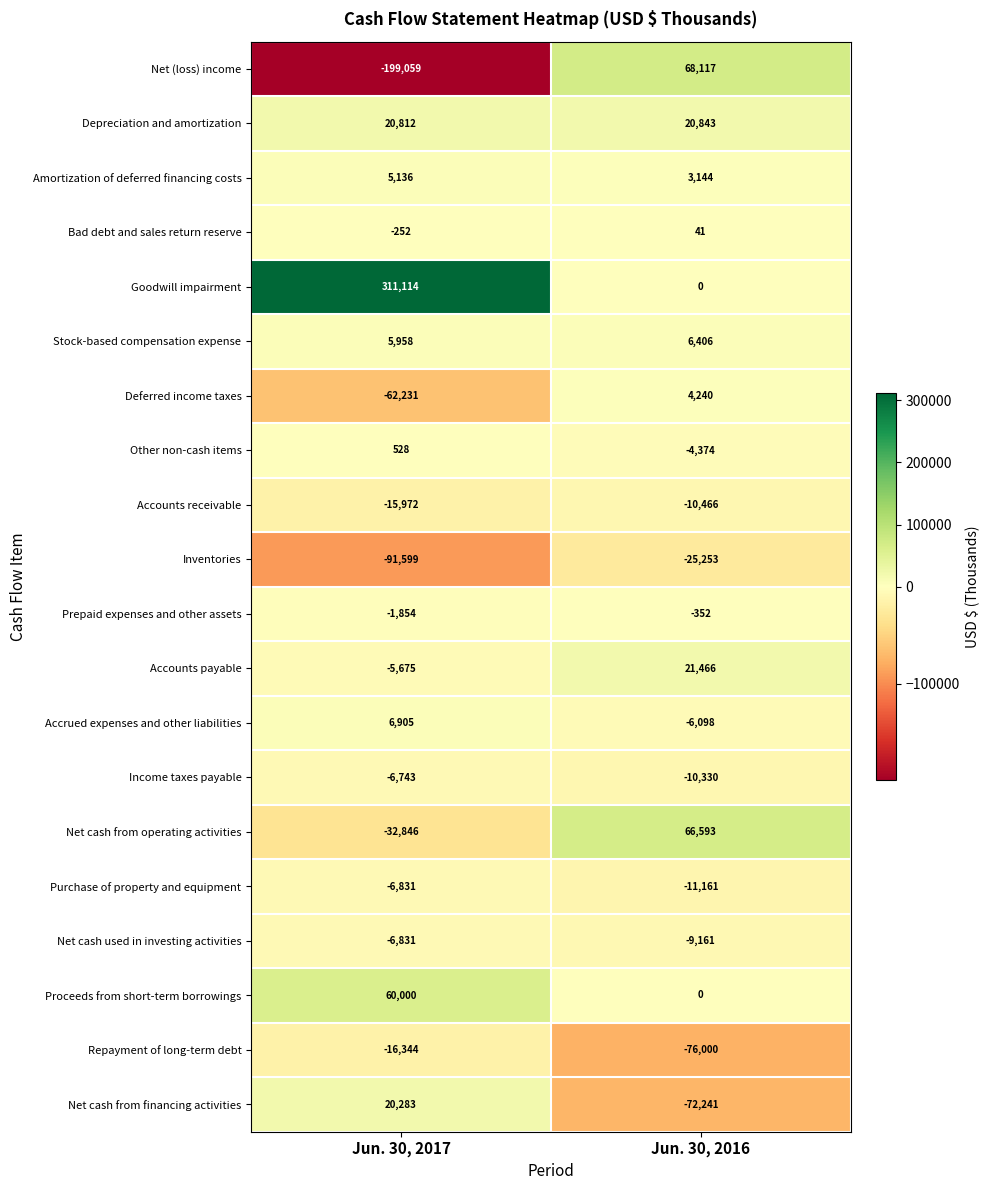

Which series changed the most between Jun. 30, 2017 and Jun. 30, 2016?

Goodwill impairment